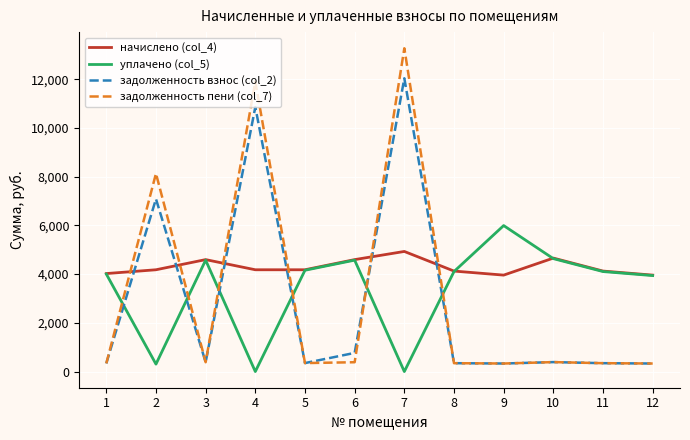

At which label does задолженность взнос (col_2) first exceed 383?

2